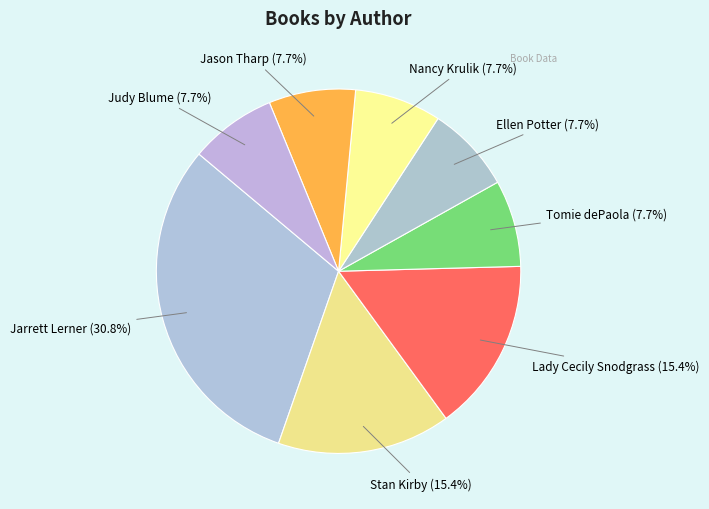

How many segments does this pie chart have?

8